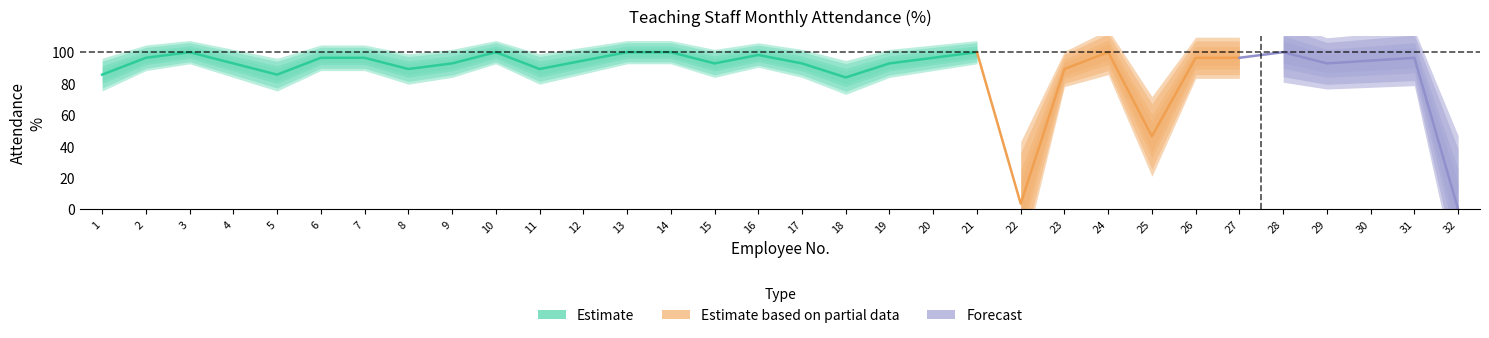

What is the difference between the values at 22 and 29?

89.3